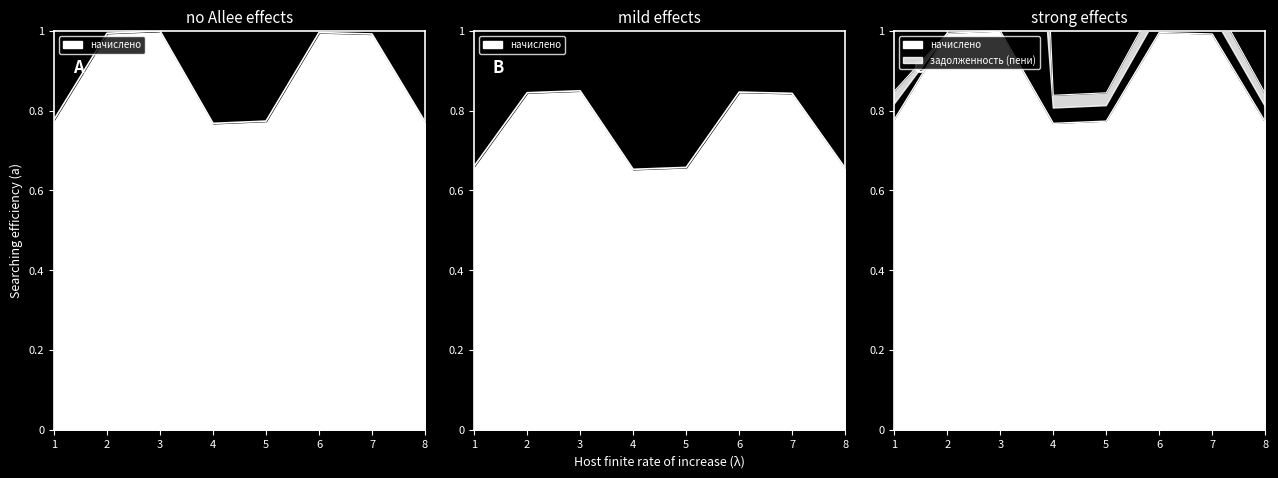

Which category has the highest value across all series?

3